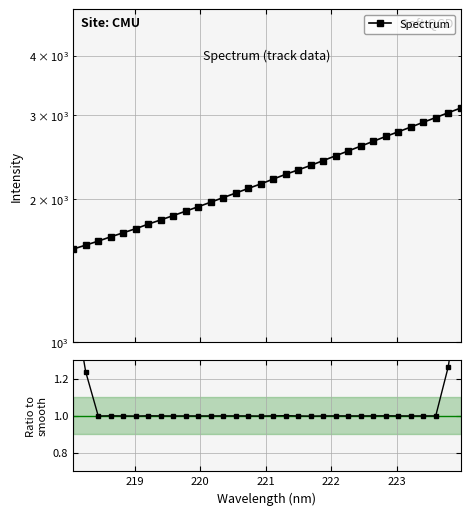

What is the value of the Spectrum point at the 29th from the left?

2896.9